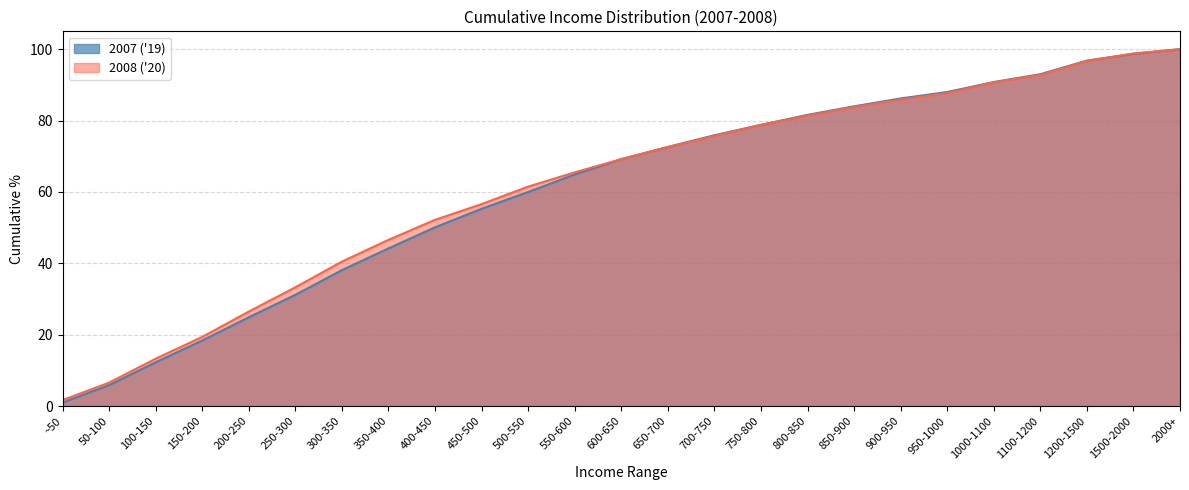

At which category is the sum across all series the highest?

2000+